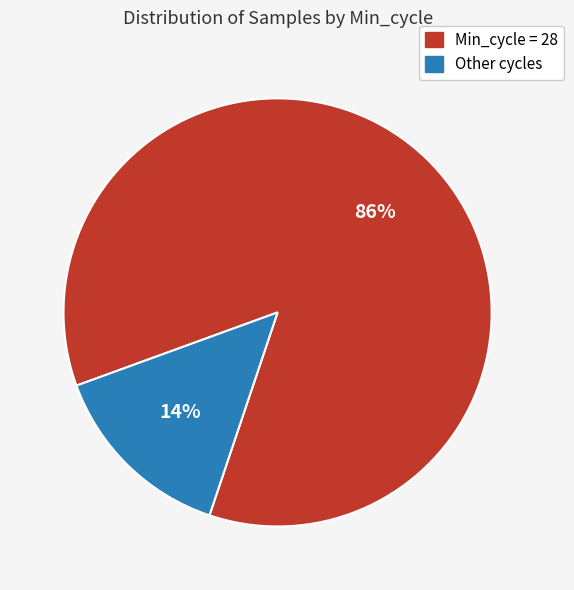

How many segments does this pie chart have?

2